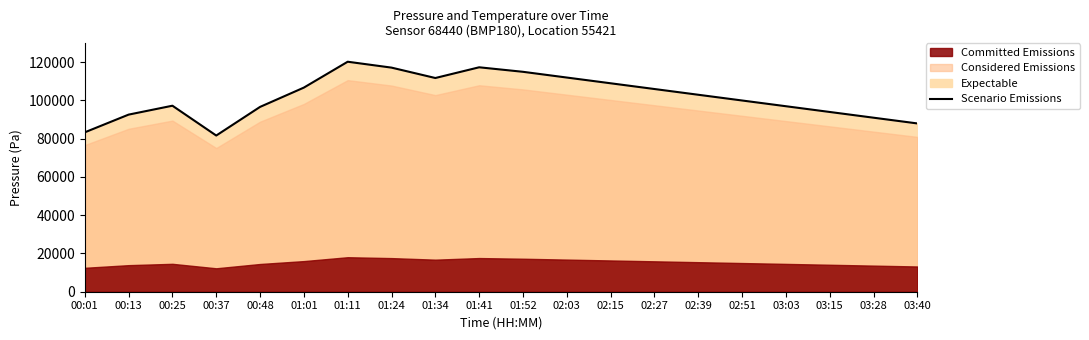

List the labels in order of value, smallest first.

00:37, 00:01, 03:40, 03:28, 00:13, 03:15, 00:48, 03:03, 00:25, 02:51, 02:39, 02:27, 01:01, 02:15, 01:34, 02:03, 01:52, 01:24, 01:41, 01:11